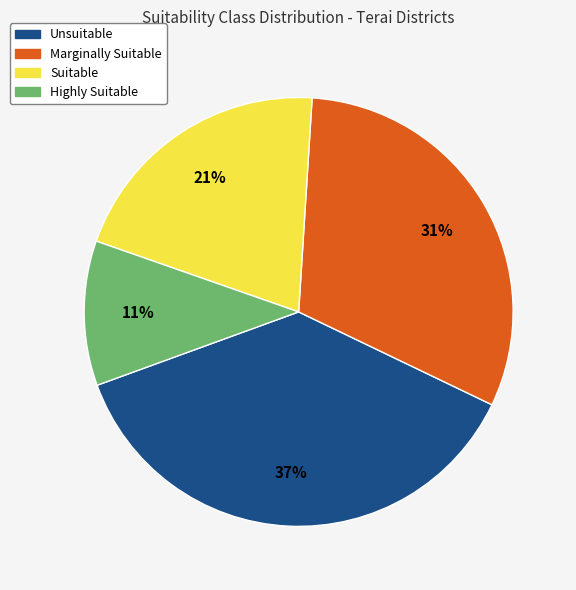

Rank the categories by value from highest to lowest.

Unsuitable, Marginally Suitable, Suitable, Highly Suitable